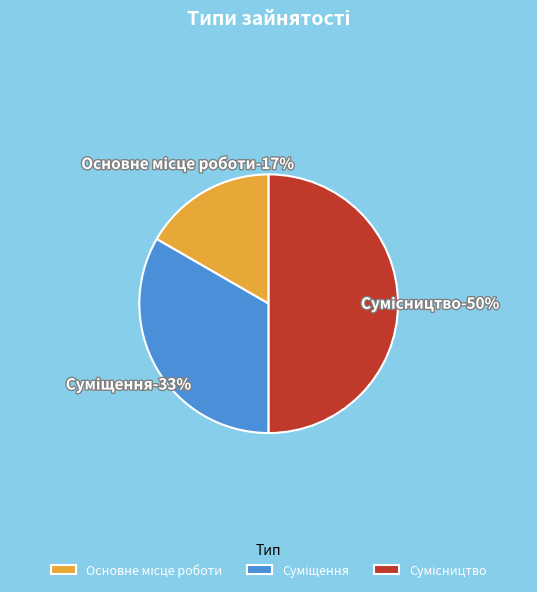

Is there any slice that represents more than half of the pie?

No